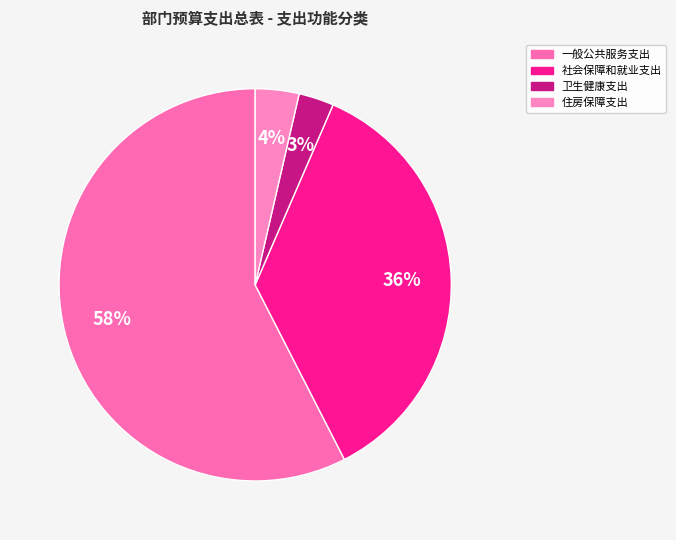

Is 社会保障和就业支出 the majority of the pie?

No